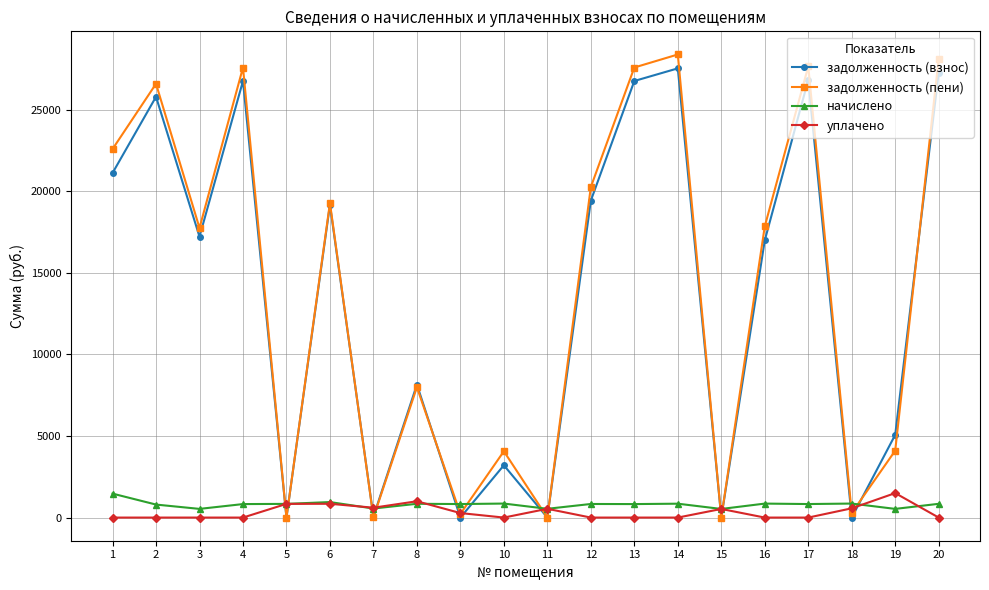

What is the greatest value displayed?

28382.0